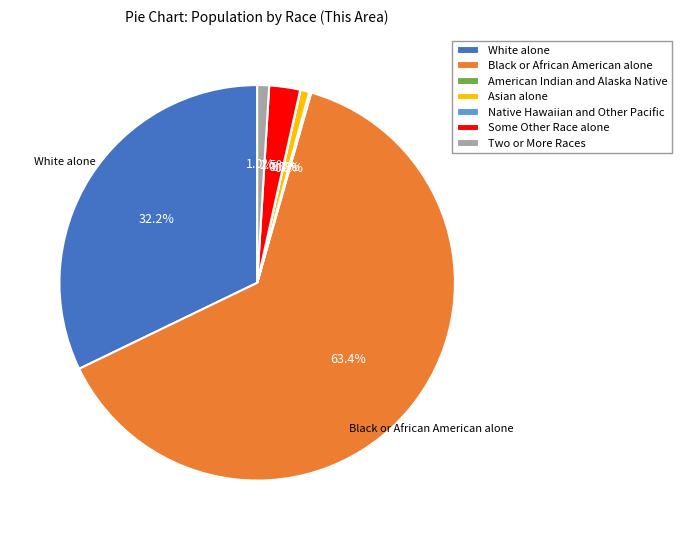

What percentage is NOT represented by Black or African American alone?

36.6%